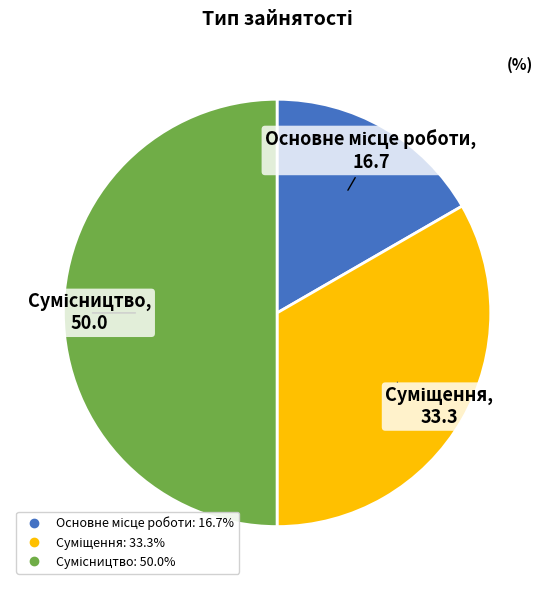

To the nearest percent, what is the combined percentage of Основне місце роботи and Сумісництво?

67%